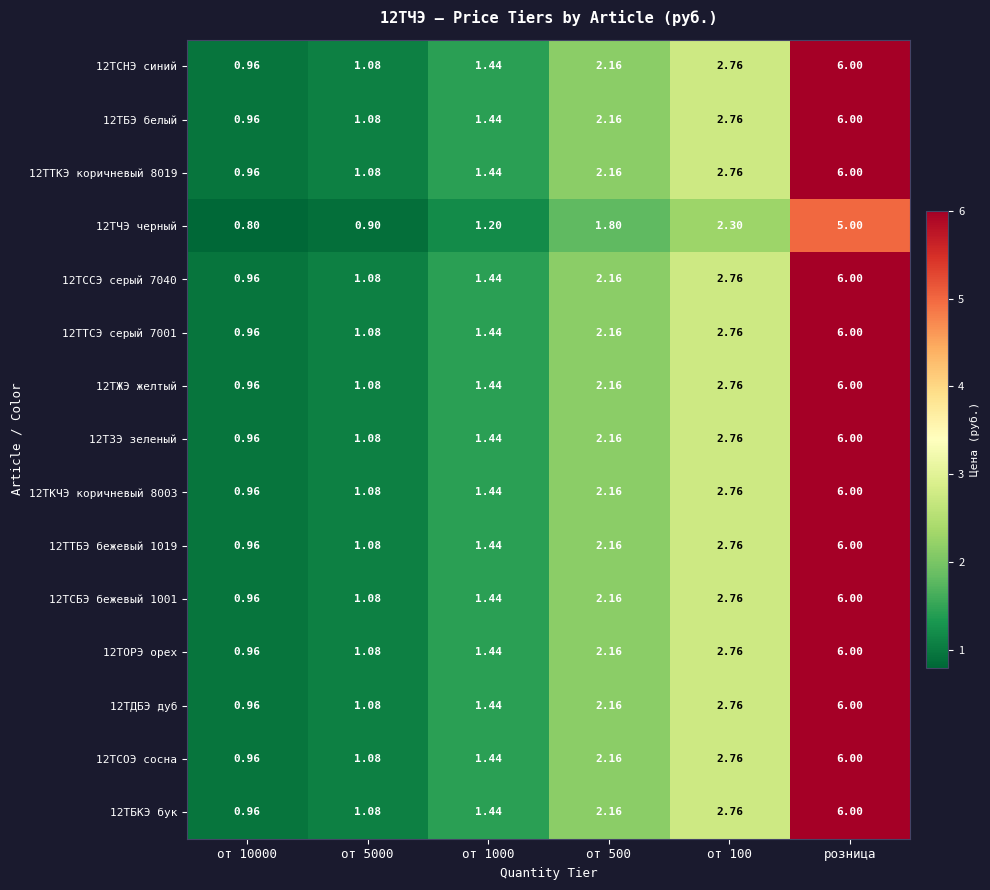

Which category has the highest value in the 12ТТКЭ коричневый 8019 series?

розница